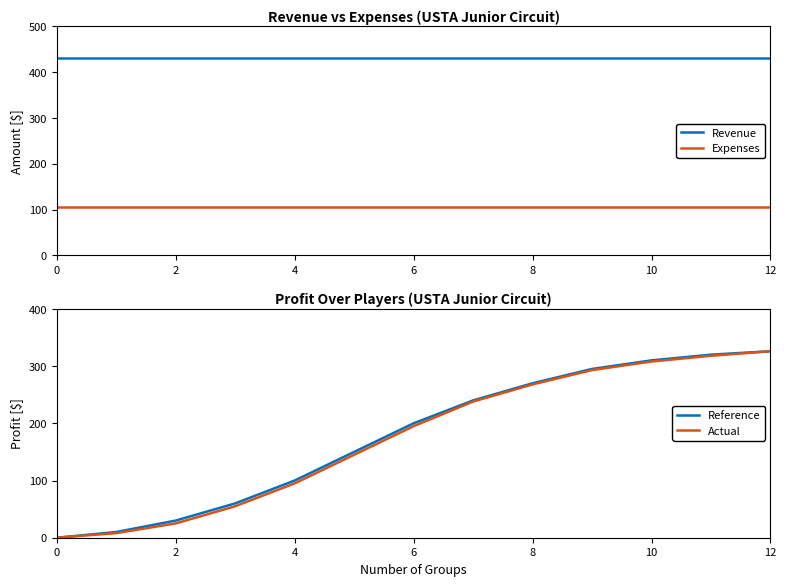

True or false: Revenue and Reference cross at least once.

False